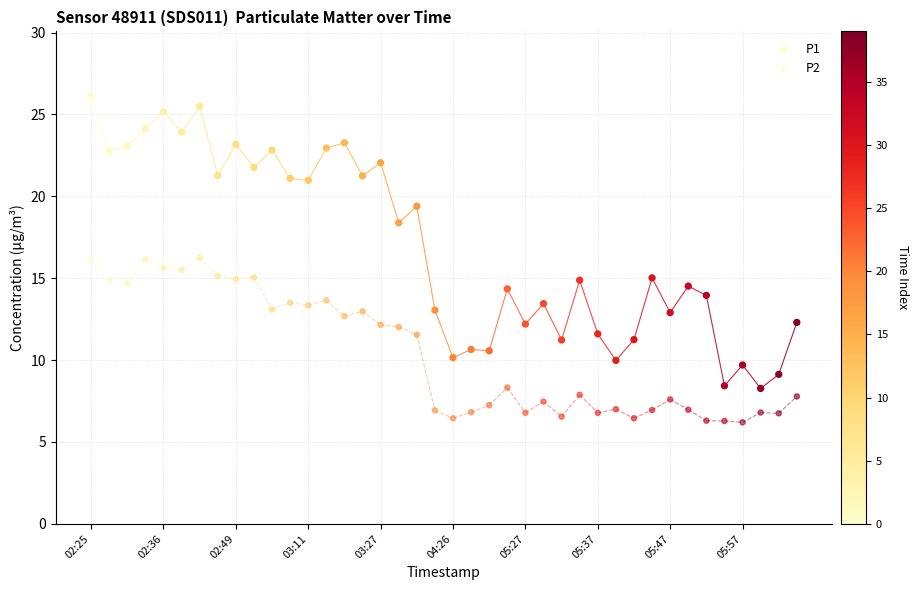

How many points are shown in the scatter plot?

80